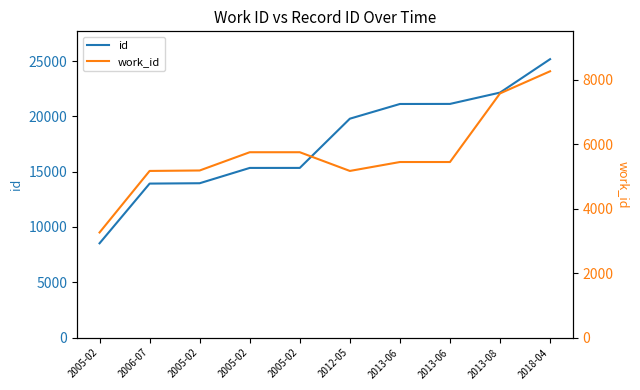

At which label is id closest to 16845?

2005-02